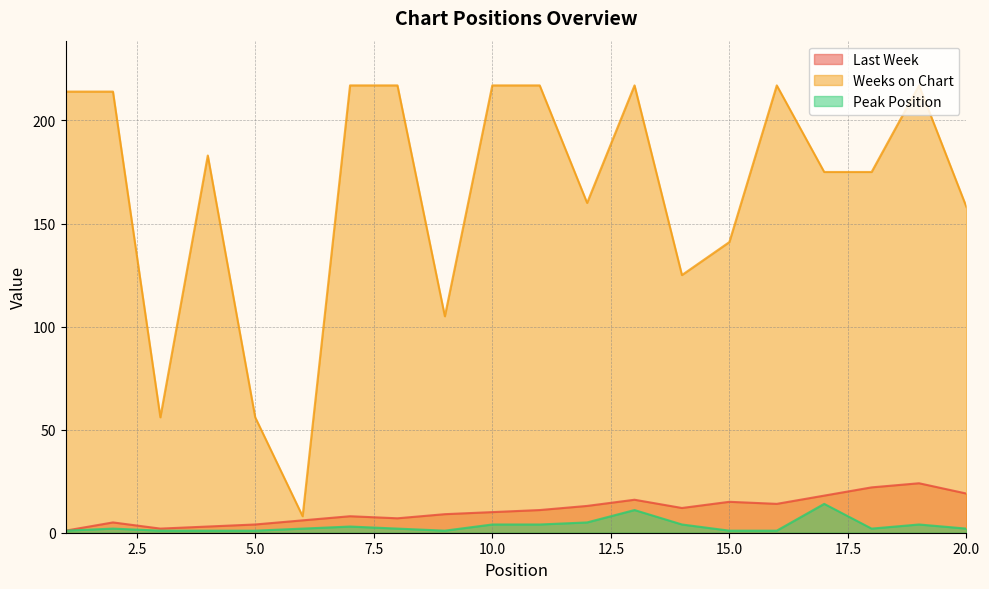

What is the difference between the highest and lowest values at 17?

161